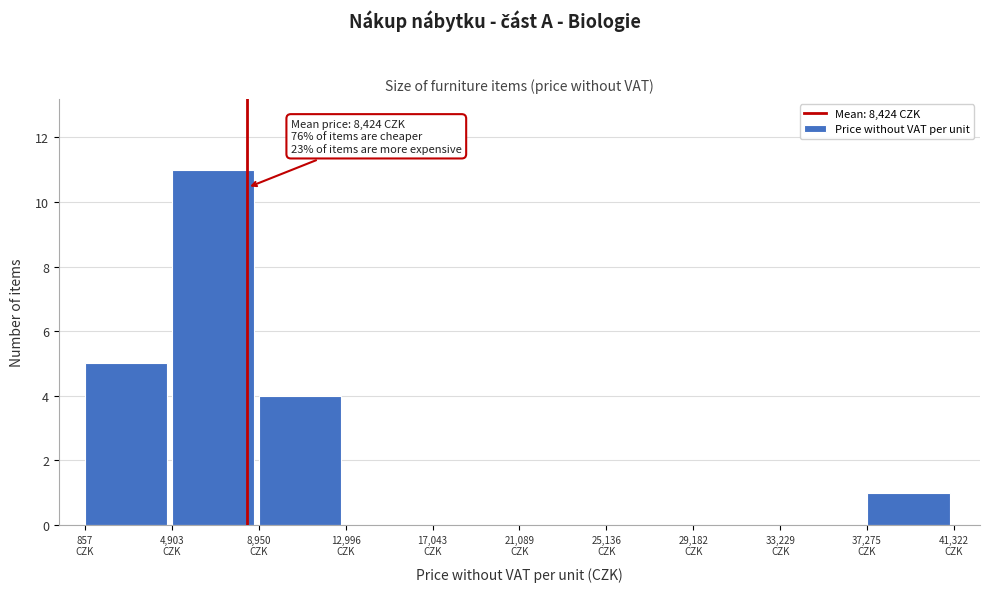

Which range on the x-axis has the tallest bar?

5000 to 9000